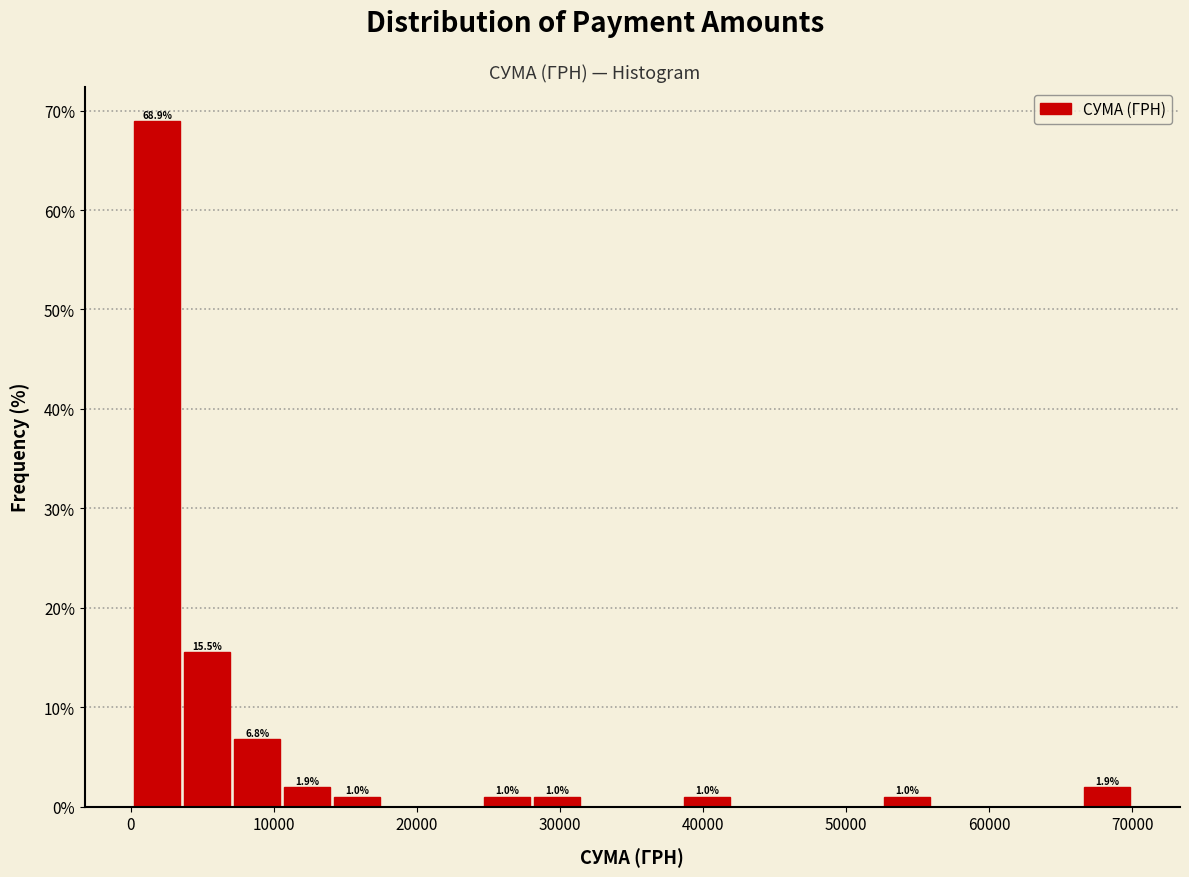

Read against the x-axis, roughly where is the centre of the tallest bar?

2000